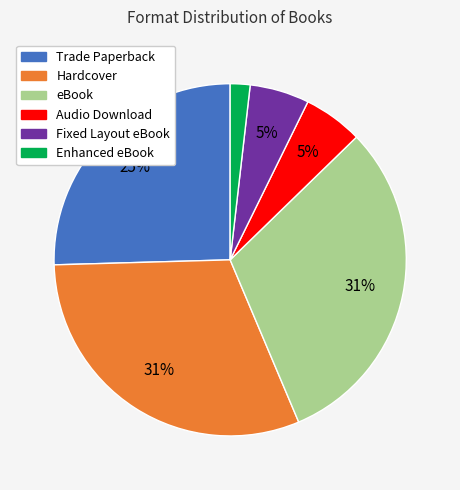

Which category has the smallest portion of the pie?

Enhanced eBook